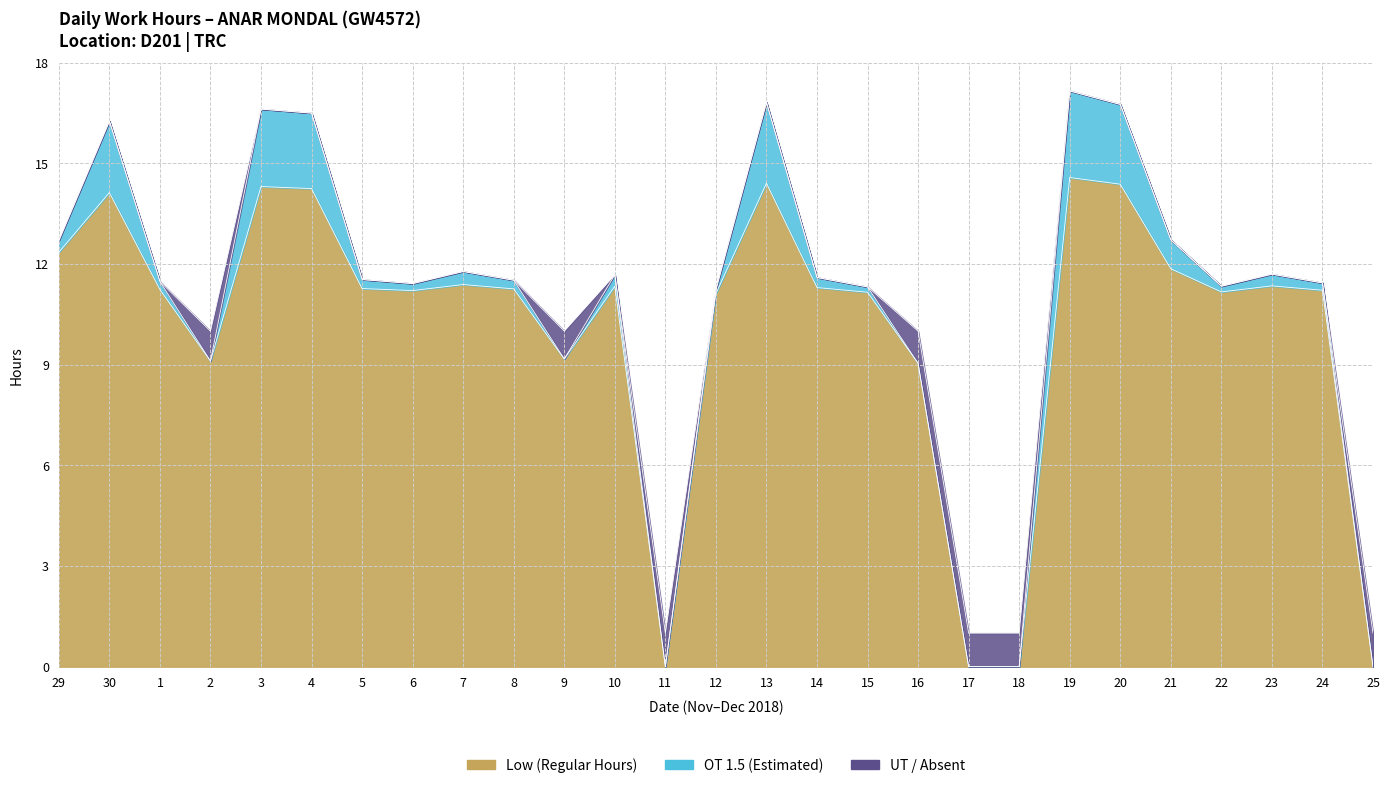

Between 11 and 17, which series saw the biggest shift?

Low